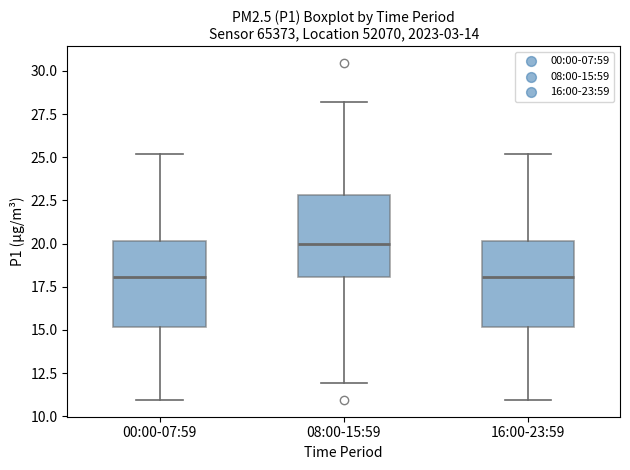

Reading left to right, read every box against the y-axis: the position of its median line, the range the box covers, and the ends of its whiskers. The values are not printed on the chart, so give them approximately, as read against the axis.

00:00-07:59: median 18, box 15 to 20, whiskers 11 to 25
08:00-15:59: median 20, box 18 to 23, whiskers 12 to 28
16:00-23:59: median 18, box 15 to 20, whiskers 11 to 25